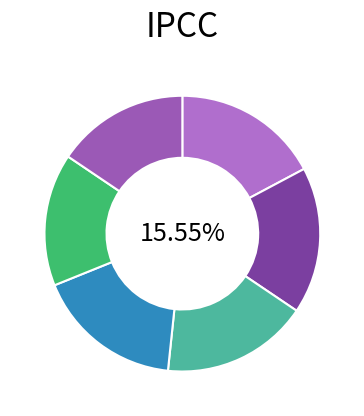

Do Runaways (Paperback) and Raven together represent more than half of the pie?

No